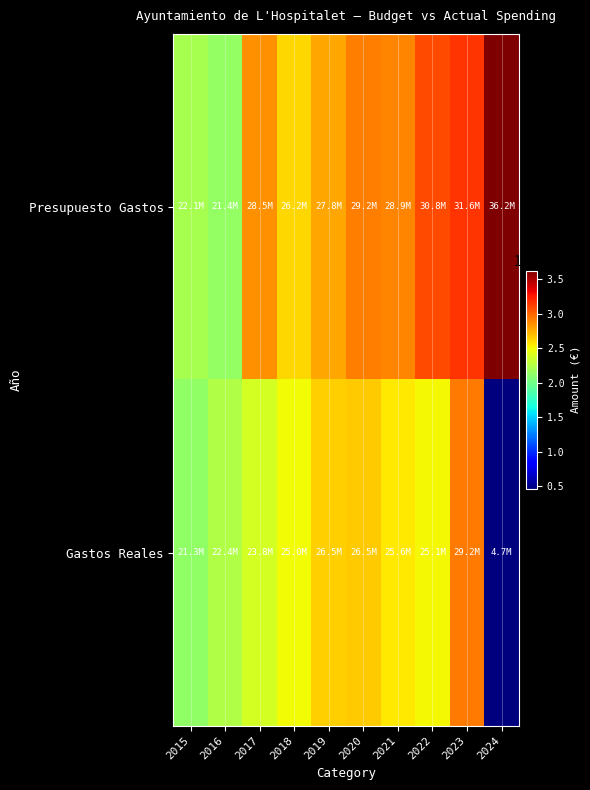

Reading right to left, extract all data points from this chart.

Presupuesto Gastos: 2024=36245291.4	2023=31644625.6	2022=30818720.3	2021=28928538.5	2020=29206146.1	2019=27831899.5	2018=26223393.0	2017=28486817.9	2016=21378599.7	2015=22061475.1
Gastos Reales: 2024=4656216.1	2023=29221667.2	2022=25102685.8	2021=25574884.3	2020=26509970.9	2019=26469507.1	2018=25009398.1	2017=23796389.4	2016=22434197.6	2015=21292608.5